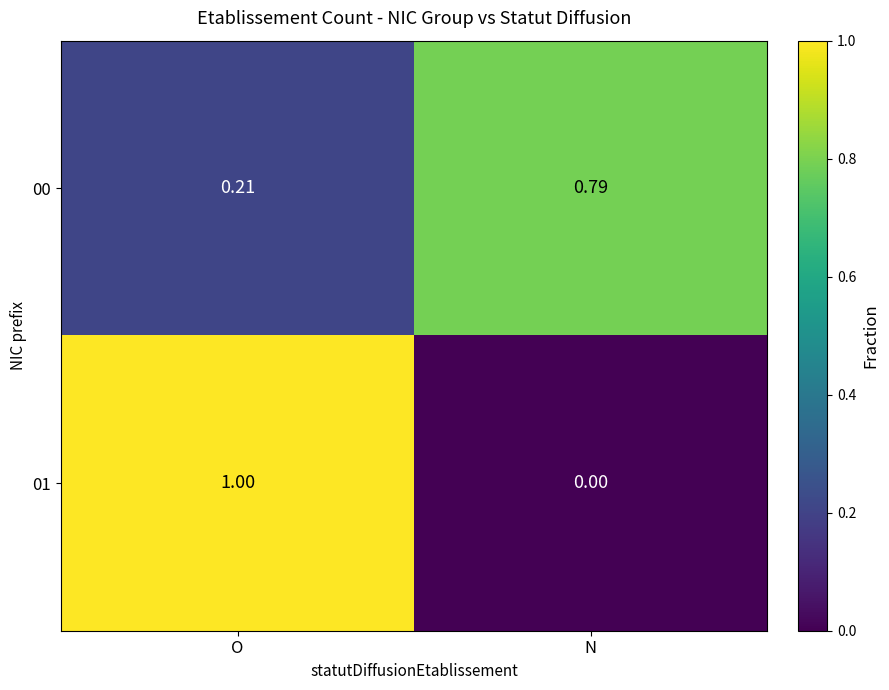

At which category is the sum across all series the highest?

O